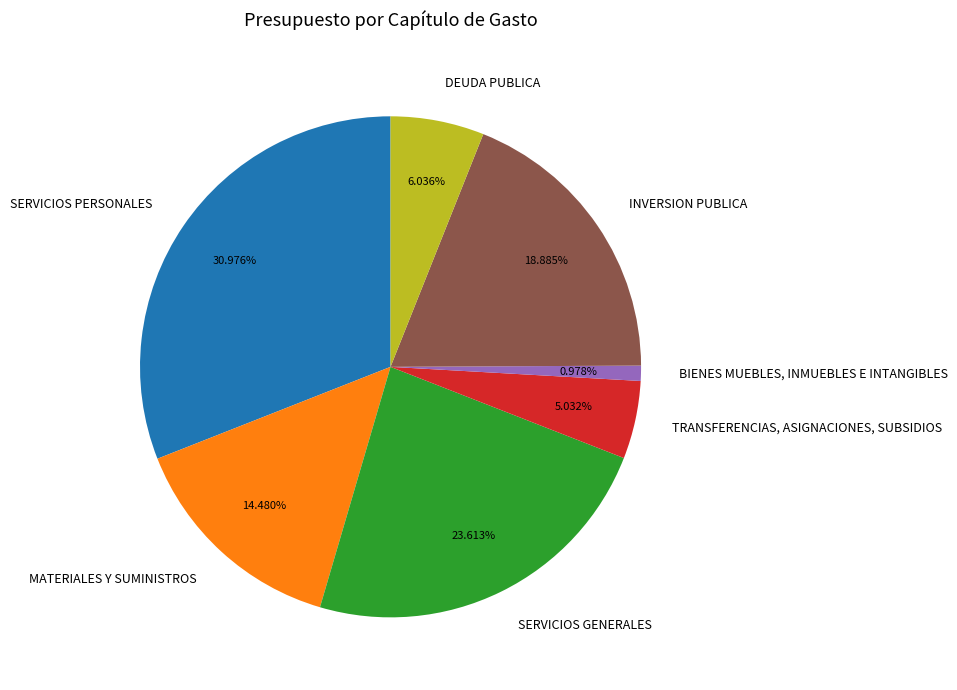

Does any single category account for the majority?

No